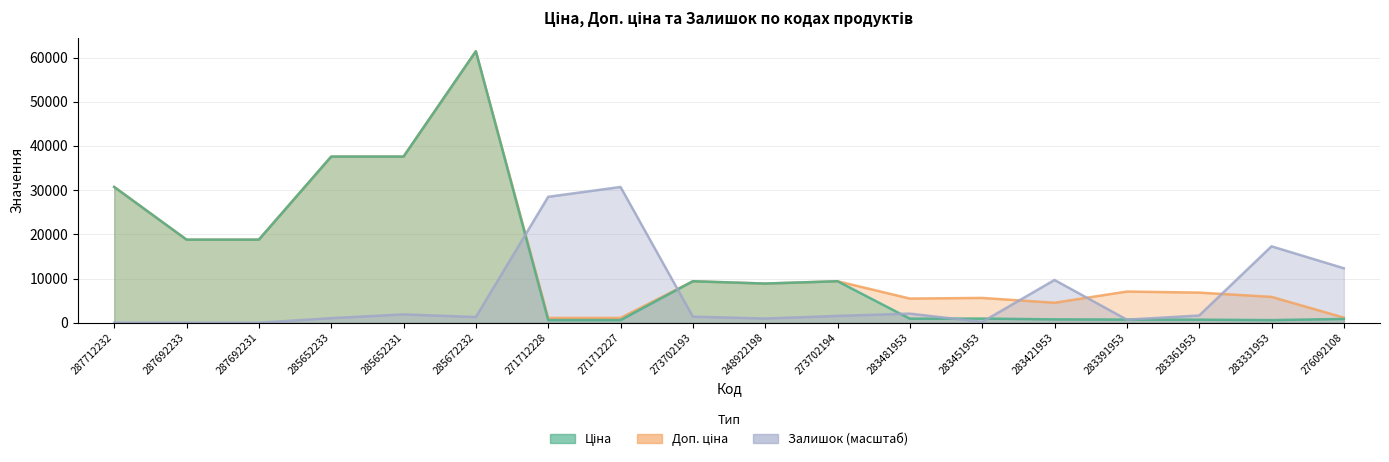

What is the difference between the highest and lowest values at 287692233?

18796.8